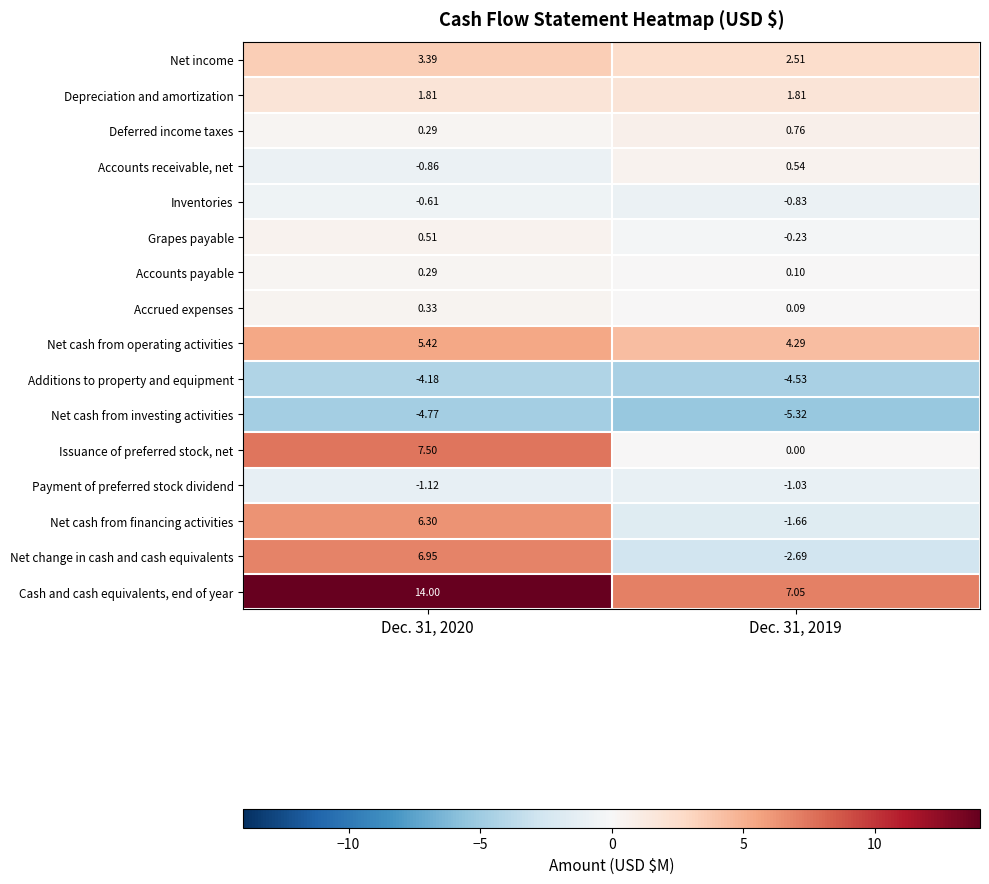

Which series has the largest range (max minus min)?

Net change in cash and cash equivalents